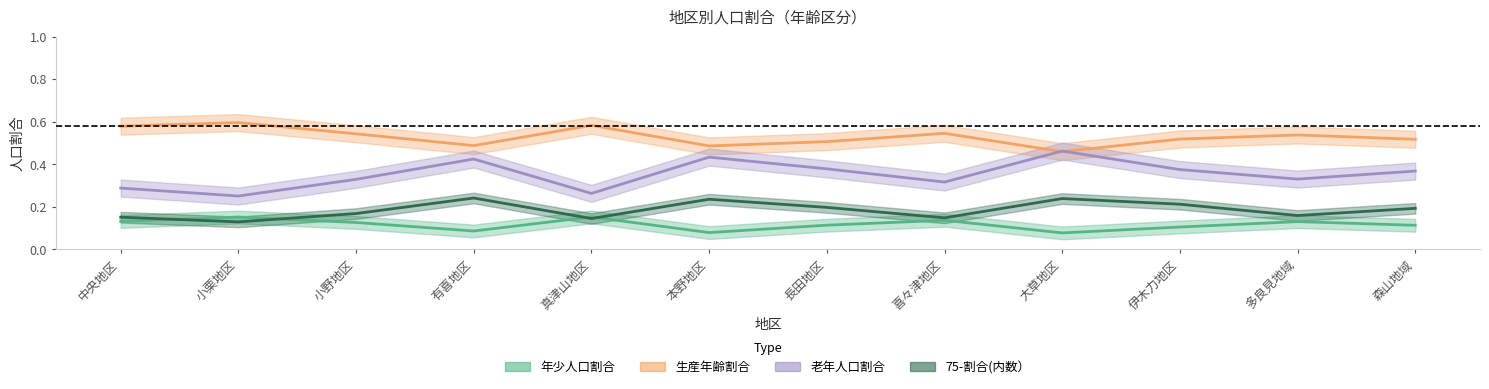

What position from the right is 本野地区?

7